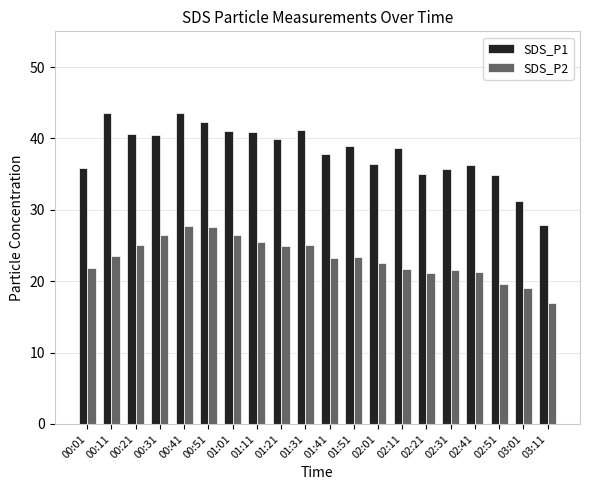

At which category does the chart reach its minimum across all series?

03:11